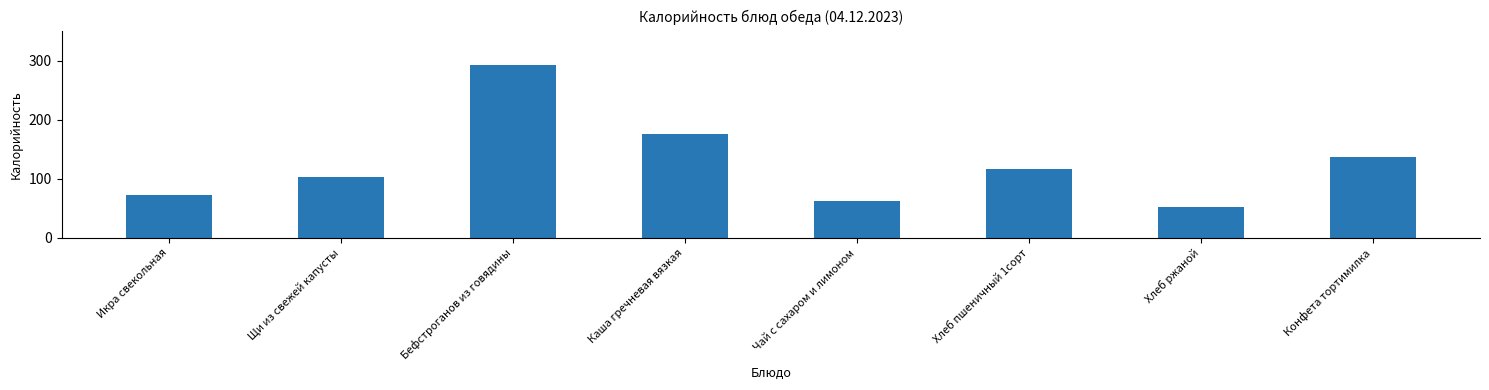

At which category does the chart reach its peak across all series?

Бефстроганов из говядины